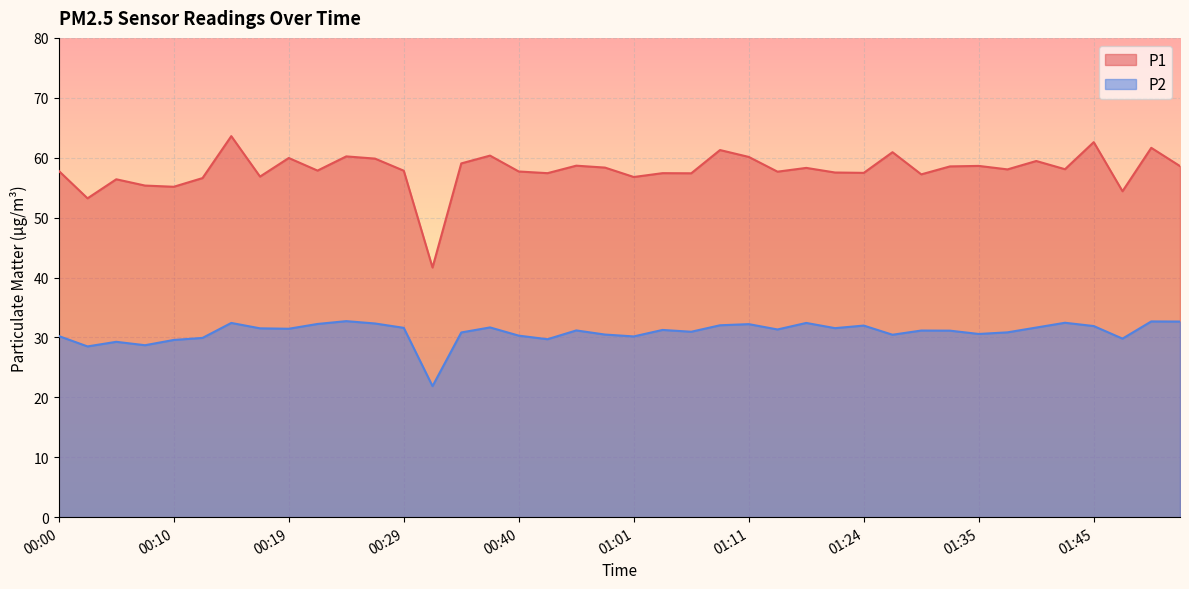

What is the greatest value displayed?

63.6